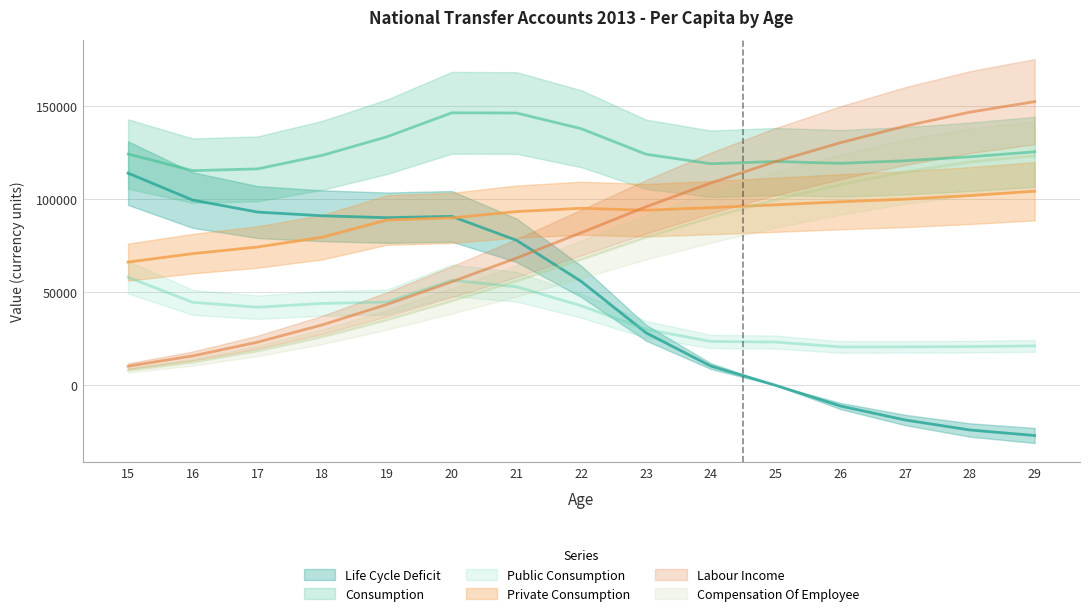

How many interior local peaks does the Life Cycle Deficit series have?

1